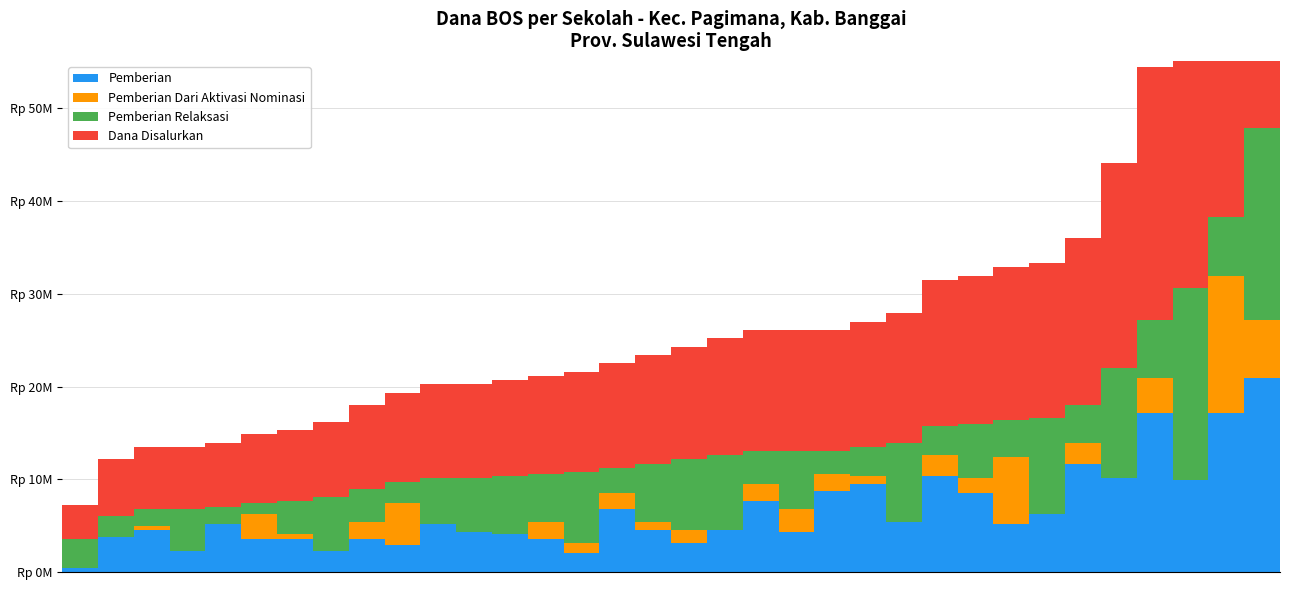

Rank the series at 18 from lowest to highest value.

Pemberian Dari Aktivasi Nominasi, Pemberian, Pemberian Relaksasi, Dana Disalurkan